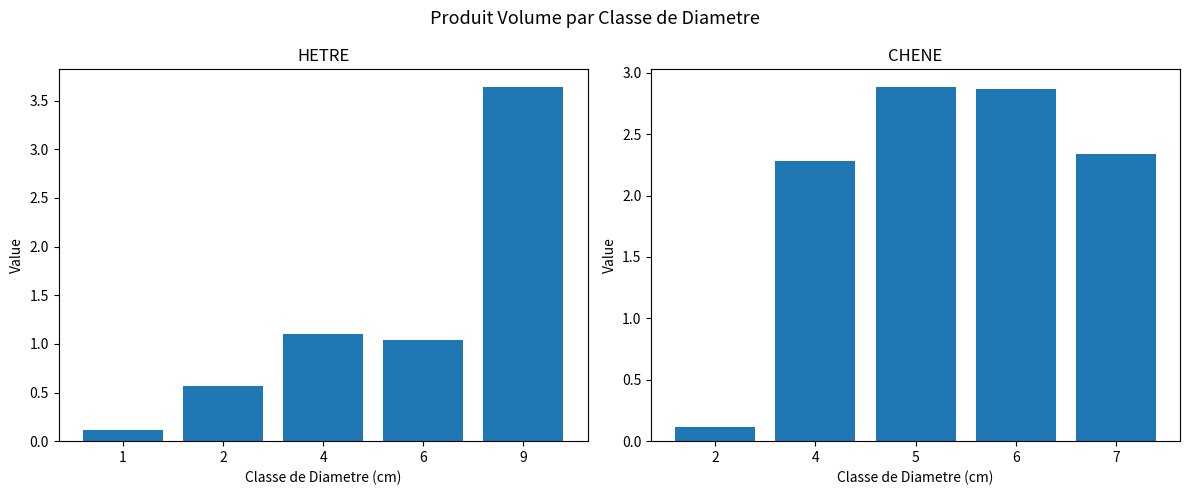

Where does the HETRE series first go above 1?

4